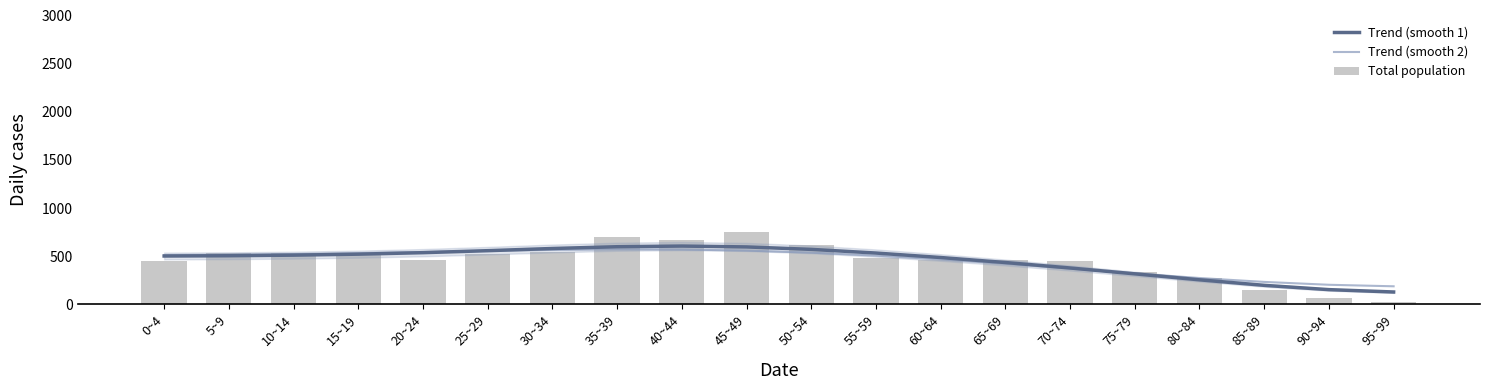

Which has a higher value, 70~74 or 15~19?

15~19